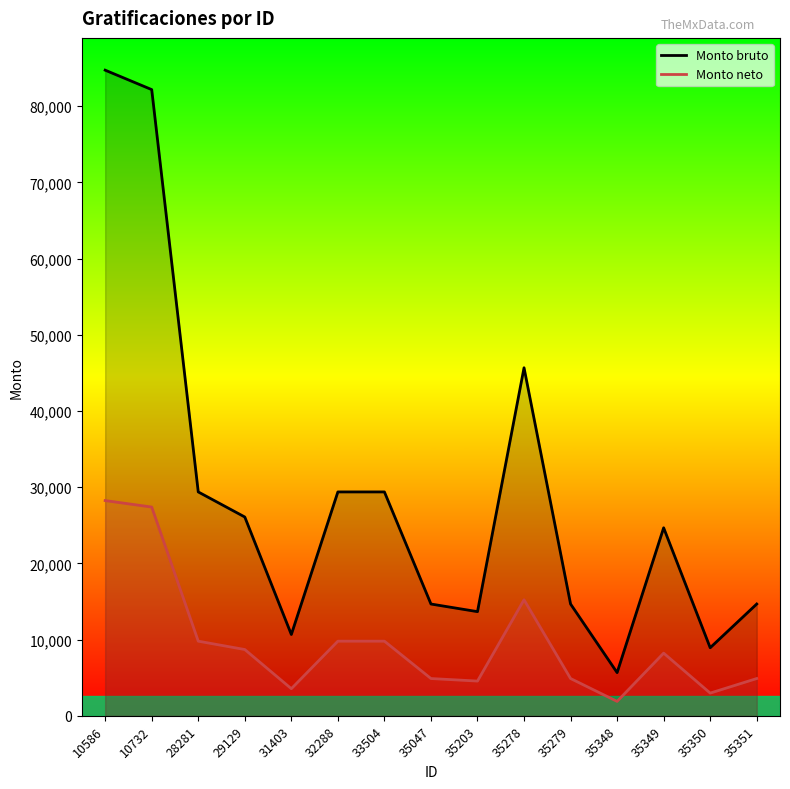

Which series has the largest range (max minus min)?

Monto bruto